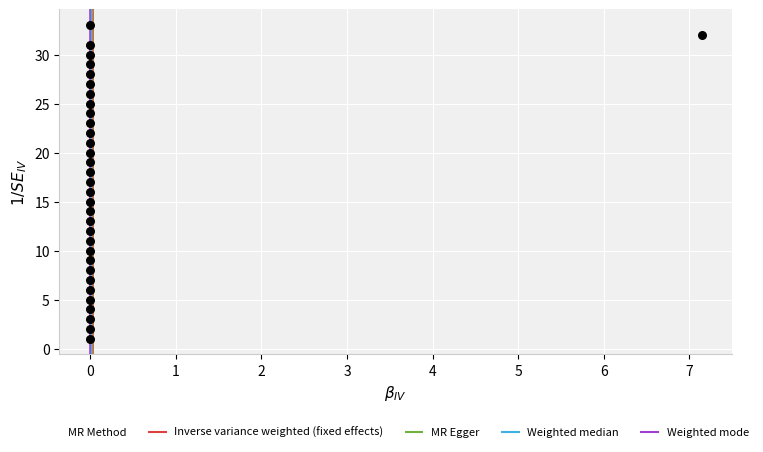

What is the range of Y values (max minus min)?

32